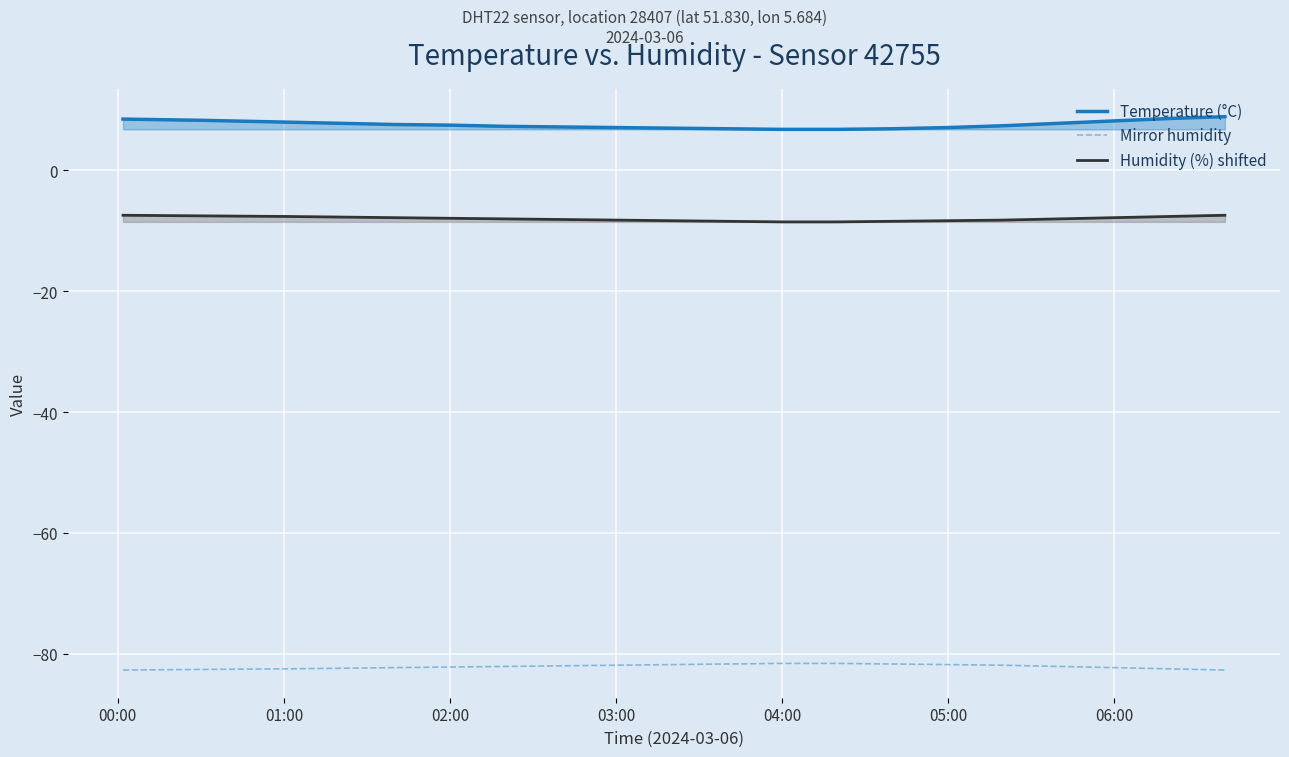

What is the difference between the maximum and minimum values in the Mirror humidity series?

1.1